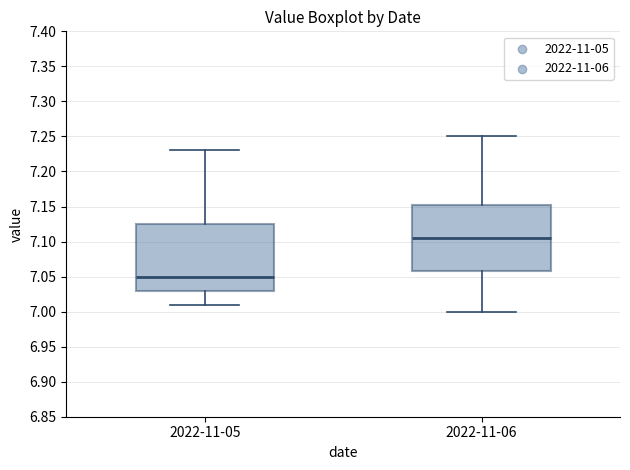

Which box has the lowest median line?

2022-11-05